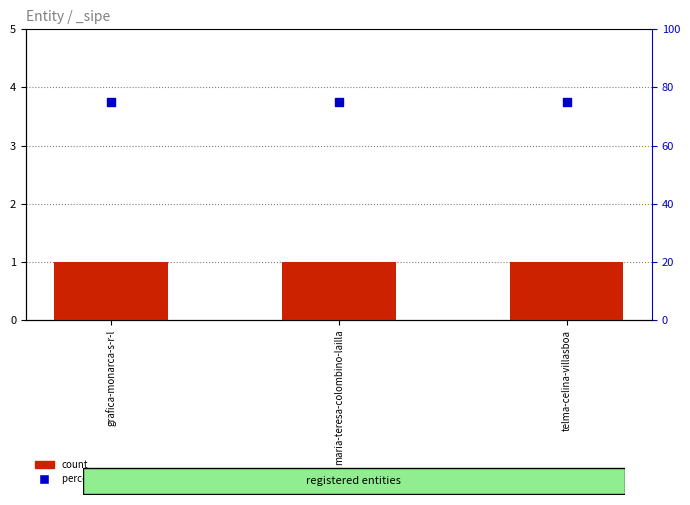

What are all the series names shown in the legend?

count, percentile rank within the sample